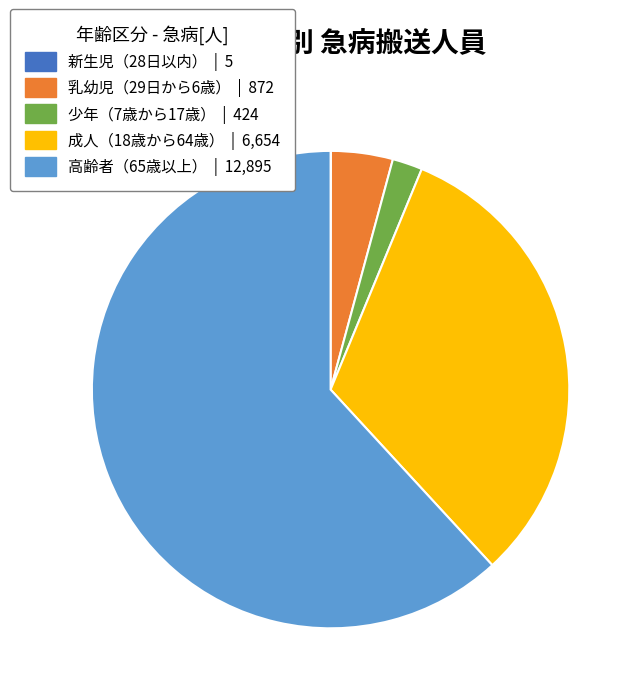

Is 乳幼児（29日から6歳） the majority of the pie?

No